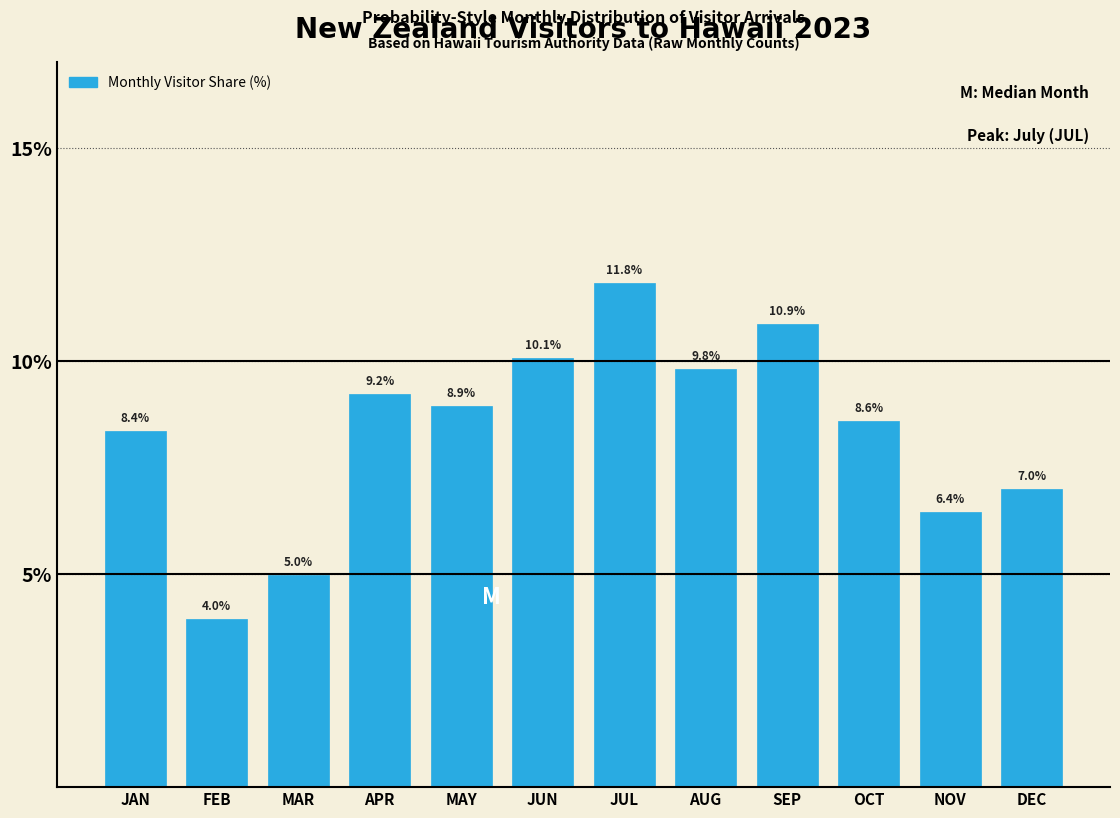

Reading left to right, transcribe all the data shown in this chart.

8.4	4.0	5.0	9.2	8.9	10.1	11.8	9.8	10.9	8.6	6.4	7.0